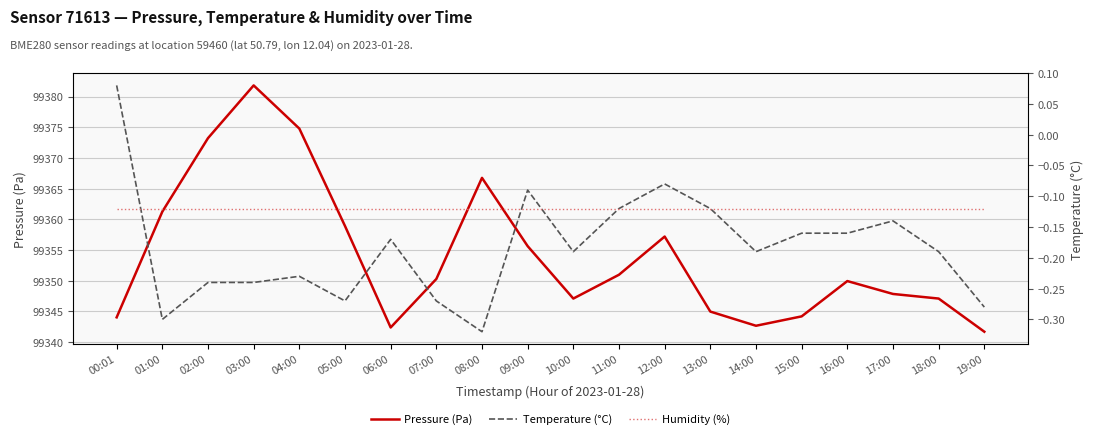

What is the total value across all series at 19:00?

99441.4